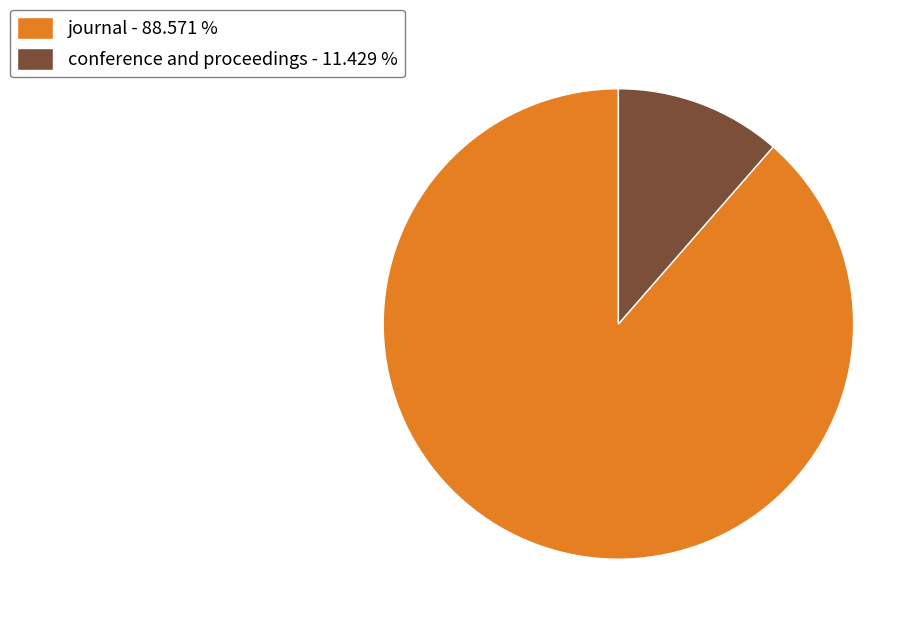

Count the number of slices in the pie.

2